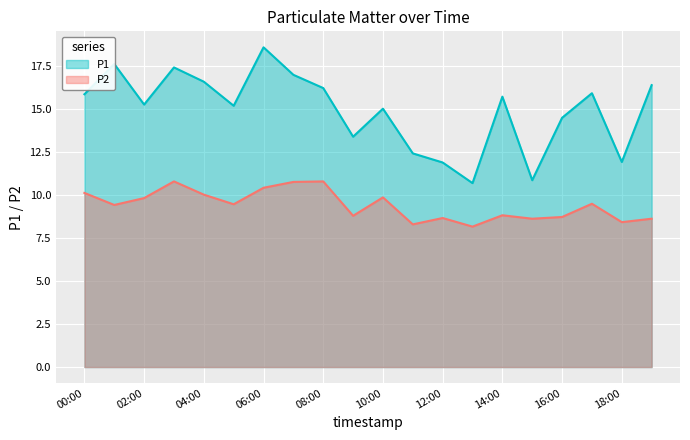

Which series has the largest range (max minus min)?

P1